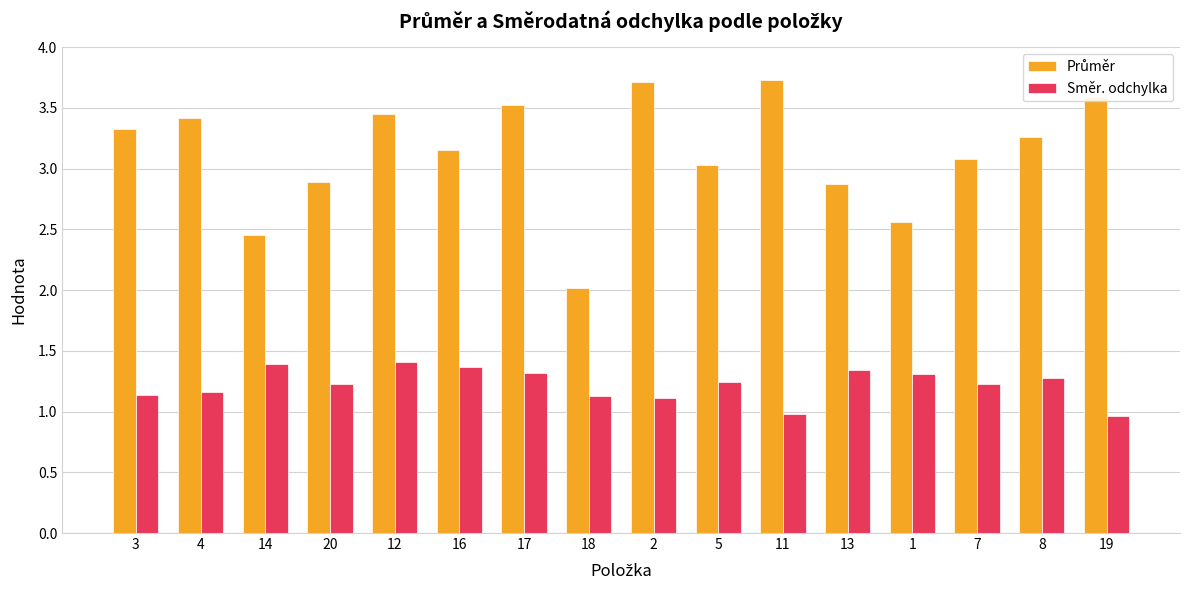

Does the chart contain stacked bars?

No